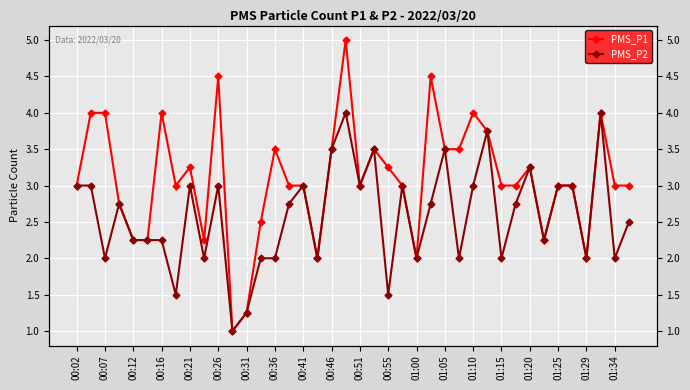

Which series has the widest spread of values?

PMS_P1